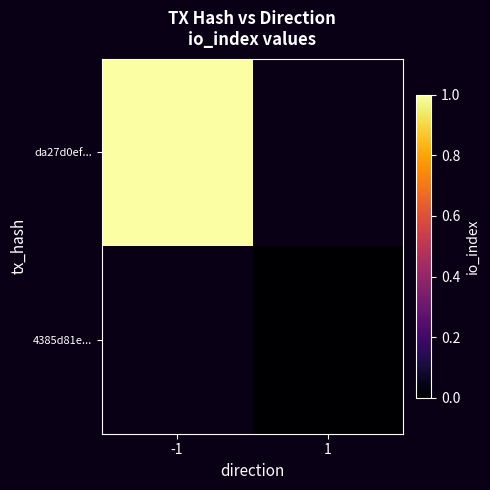

How many data points does each series have?

2